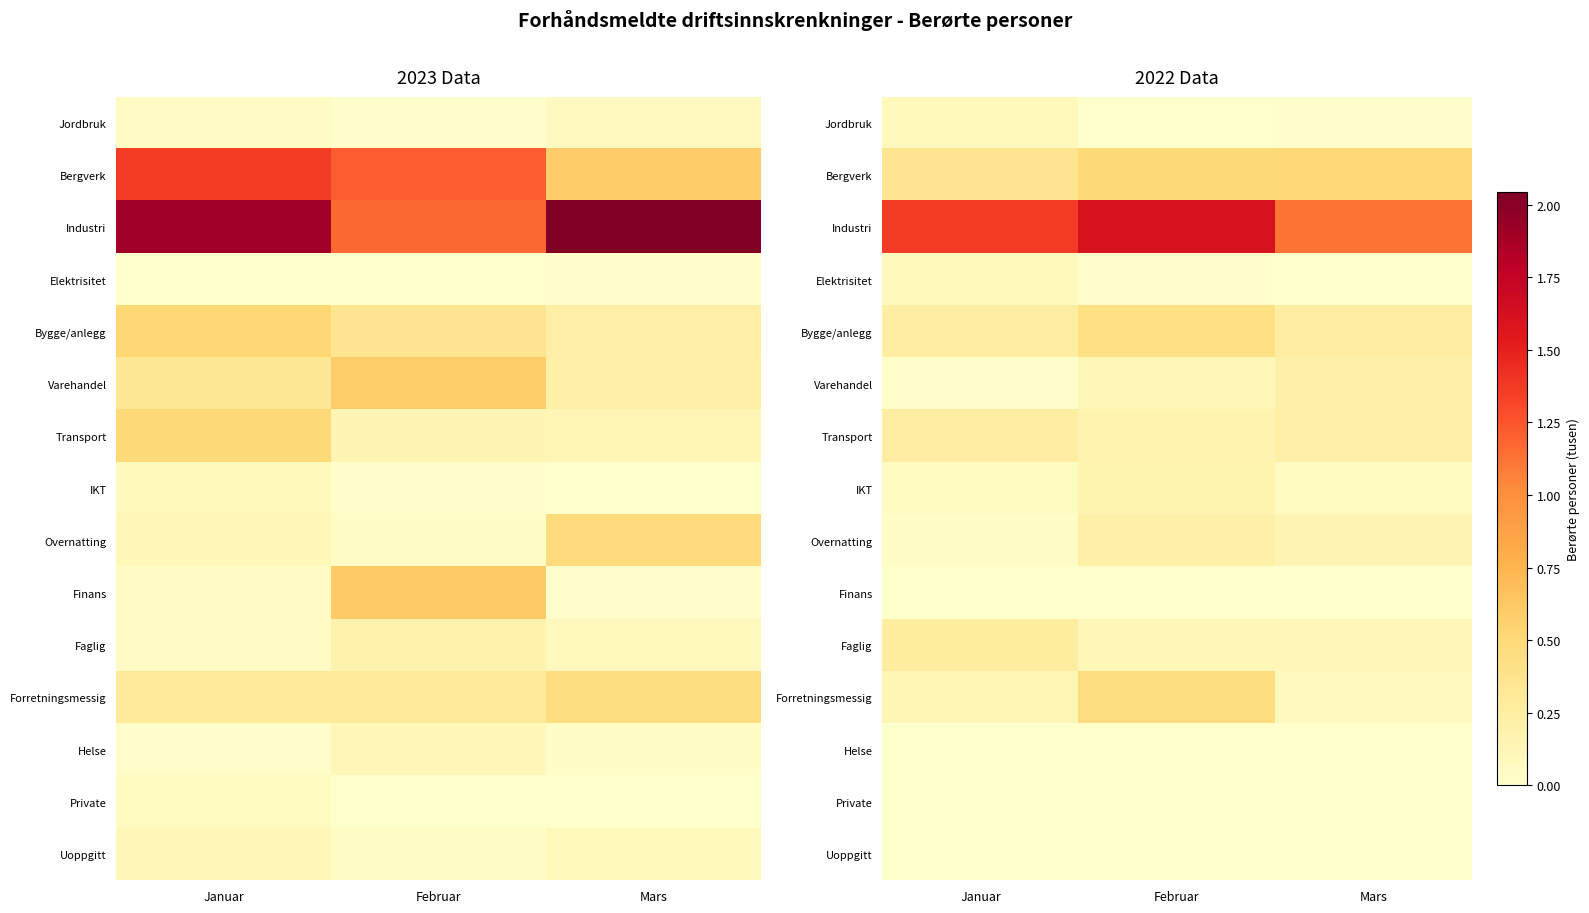

The value of Forretningsmessig at Januar is 0.1. True or false?

False